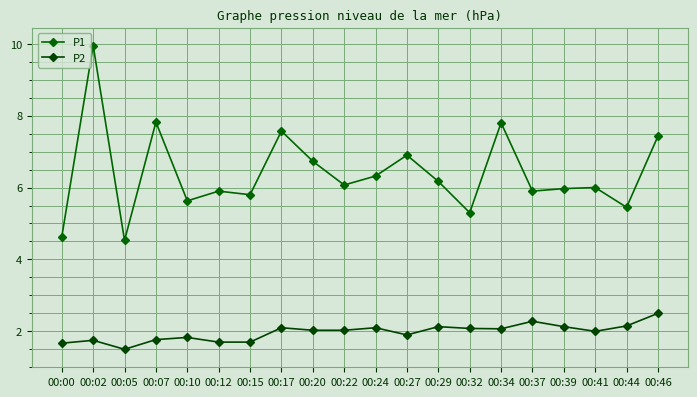

The P1 series shows 6.9 at 00:05. True or false?

False